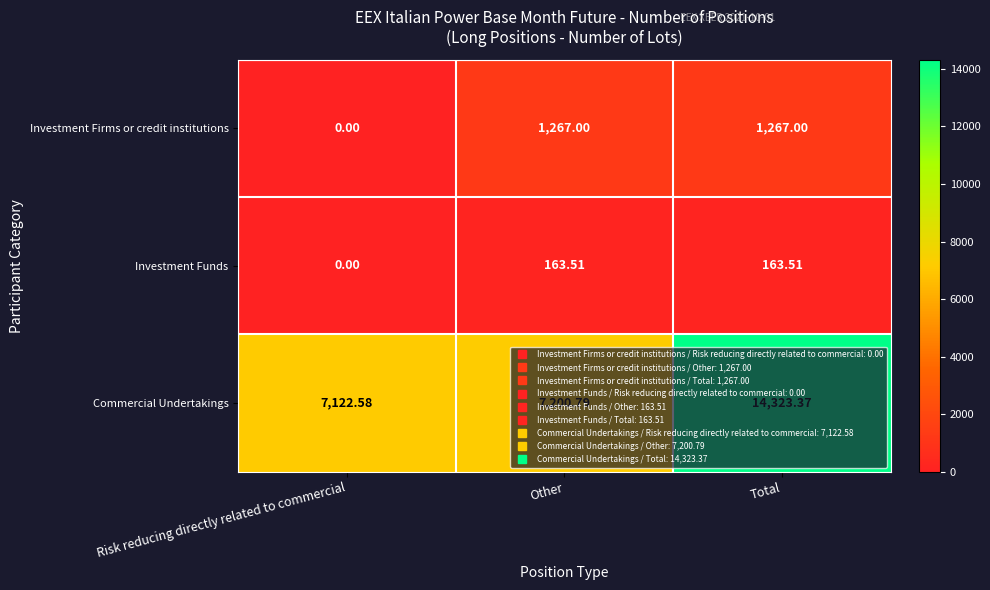

Which category has the lowest value across all series?

Risk reducing directly related to commercial